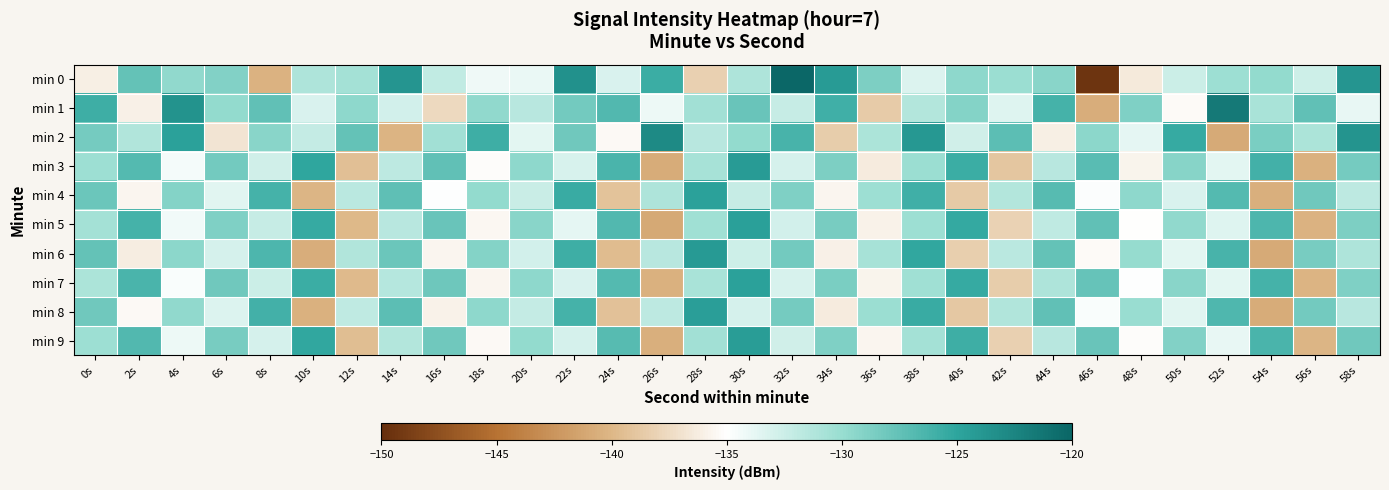

Reading left to right, list all the values displayed in this chart.

min 0: 0s=-136.1	2s=-127.6	4s=-129.7	6s=-129.0	8s=-140.3	10s=-131.0	12s=-130.6	14s=-123.8	16s=-132.0	18s=-134.2	20s=-134.0	22s=-123.5	24s=-133.2	26s=-125.6	28s=-138.3	30s=-131.0	32s=-120.2	34s=-124.2	36s=-128.7	38s=-133.3	40s=-129.5	42s=-130.2	44s=-129.3	46s=-149.4	48s=-136.5	50s=-132.4	52s=-130.3	54s=-129.8	56s=-132.6	58s=-123.8
min 1: 0s=-125.8	2s=-136.0	4s=-123.6	6s=-129.8	8s=-127.5	10s=-133.2	12s=-129.6	14s=-132.9	16s=-137.6	18s=-129.7	20s=-131.5	22s=-128.3	24s=-126.7	26s=-134.1	28s=-130.5	30s=-127.8	32s=-132.2	34s=-125.9	36s=-138.6	38s=-131.3	40s=-129.1	42s=-133.4	44s=-126.2	46s=-140.7	48s=-128.9	50s=-135.3	52s=-121.6	54s=-130.8	56s=-127.4	58s=-133.9
min 2: 0s=-128.4	2s=-131.2	4s=-124.7	6s=-136.8	8s=-129.3	10s=-132.1	12s=-127.6	14s=-140.2	16s=-130.5	18s=-125.8	20s=-133.7	22s=-128.1	24s=-135.4	26s=-122.9	28s=-131.6	30s=-129.8	32s=-126.3	34s=-138.5	36s=-130.9	38s=-124.1	40s=-132.7	42s=-127.2	44s=-136.1	46s=-129.4	48s=-133.8	50s=-125.5	52s=-140.9	54s=-128.6	56s=-131.0	58s=-123.7
min 3: 0s=-130.2	2s=-126.8	4s=-134.5	6s=-128.3	8s=-132.7	10s=-125.1	12s=-139.4	14s=-131.8	16s=-127.5	18s=-135.2	20s=-129.6	22s=-133.1	24s=-126.4	26s=-140.8	28s=-130.7	30s=-124.3	32s=-132.9	34s=-128.7	36s=-136.3	38s=-130.1	40s=-125.7	42s=-138.9	44s=-131.5	46s=-127.1	48s=-135.8	50s=-129.2	52s=-133.6	54s=-126.0	56s=-140.4	58s=-128.4
min 4: 0s=-127.9	2s=-135.6	4s=-129.1	6s=-133.5	8s=-126.2	10s=-140.1	12s=-131.7	14s=-127.3	16s=-135.0	18s=-129.8	20s=-132.4	22s=-125.6	24s=-139.2	26s=-131.1	28s=-124.7	30s=-132.3	32s=-128.9	34s=-135.7	36s=-130.3	38s=-125.9	40s=-138.7	42s=-131.3	44s=-127.0	46s=-134.8	48s=-129.5	50s=-133.2	52s=-126.8	54s=-140.6	56s=-128.2	58s=-131.8
min 5: 0s=-130.6	2s=-126.1	4s=-134.3	6s=-128.8	8s=-132.2	10s=-125.4	12s=-139.9	14s=-131.6	16s=-127.8	18s=-135.5	20s=-129.3	22s=-133.8	24s=-126.7	26s=-141.0	28s=-130.4	30s=-124.6	32s=-132.8	34s=-128.5	36s=-135.9	38s=-130.2	40s=-125.3	42s=-138.1	44s=-131.9	46s=-127.4	48s=-135.1	50s=-129.7	52s=-133.4	54s=-126.5	56s=-140.3	58s=-128.7
min 6: 0s=-127.6	2s=-136.2	4s=-129.4	6s=-133.0	8s=-126.5	10s=-140.7	12s=-131.2	14s=-127.9	16s=-135.6	18s=-129.1	20s=-132.8	22s=-125.8	24s=-139.6	26s=-131.5	28s=-124.2	30s=-132.6	32s=-128.3	34s=-136.0	36s=-130.7	38s=-125.2	40s=-138.3	42s=-131.7	44s=-127.6	46s=-135.3	48s=-129.9	50s=-133.6	52s=-126.3	54s=-140.9	56s=-128.5	58s=-131.1
min 7: 0s=-130.9	2s=-126.4	4s=-134.7	6s=-128.1	8s=-132.5	10s=-125.7	12s=-139.7	14s=-131.4	16s=-128.0	18s=-135.7	20s=-129.5	22s=-133.2	24s=-126.9	26s=-140.5	28s=-130.8	30s=-124.8	32s=-133.1	34s=-128.6	36s=-135.8	38s=-130.4	40s=-125.5	42s=-138.5	44s=-131.1	46s=-127.7	48s=-134.9	50s=-129.3	52s=-133.7	54s=-126.1	56s=-140.2	58s=-128.9
min 8: 0s=-128.1	2s=-135.4	4s=-129.7	6s=-133.3	8s=-126.0	10s=-140.4	12s=-131.9	14s=-127.2	16s=-135.9	18s=-129.6	20s=-132.1	22s=-126.2	24s=-139.3	26s=-131.8	28s=-124.5	30s=-133.0	32s=-128.4	34s=-136.4	36s=-130.1	38s=-125.6	40s=-138.8	42s=-131.2	44s=-127.5	46s=-134.7	48s=-130.0	50s=-133.5	52s=-126.6	54s=-140.8	56s=-128.3	58s=-131.5
min 9: 0s=-130.3	2s=-126.7	4s=-134.1	6s=-128.5	8s=-132.9	10s=-125.2	12s=-139.5	14s=-131.3	16s=-128.2	18s=-135.4	20s=-129.8	22s=-133.0	24s=-127.0	26s=-140.6	28s=-130.5	30s=-124.4	32s=-132.7	34s=-128.8	36s=-135.6	38s=-130.6	40s=-125.8	42s=-138.2	44s=-131.6	46s=-127.8	48s=-135.2	50s=-129.0	52s=-133.9	54s=-126.4	56s=-140.1	58s=-128.2